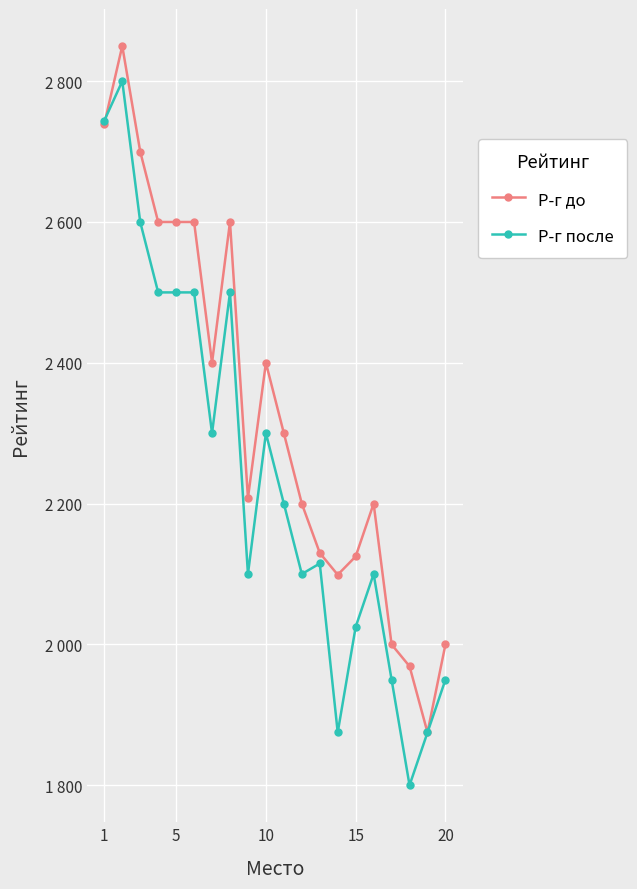

Is this an area chart (filled region under the line)?

No